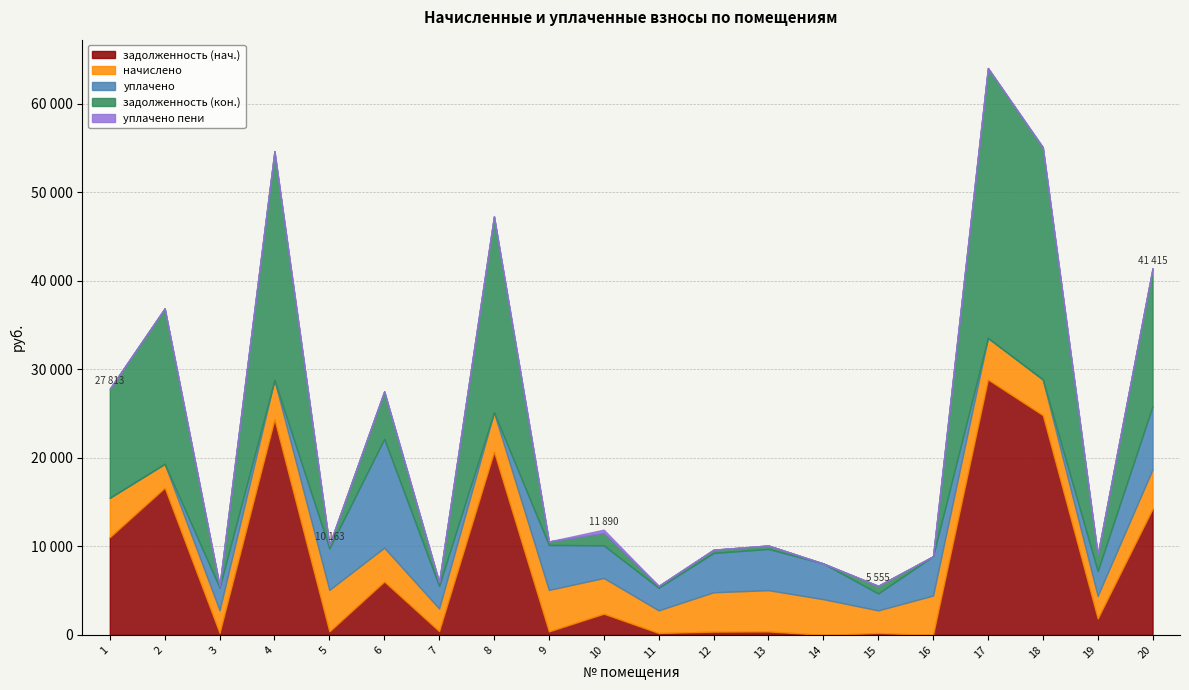

Does the chart display data point markers on the line(s)?

No